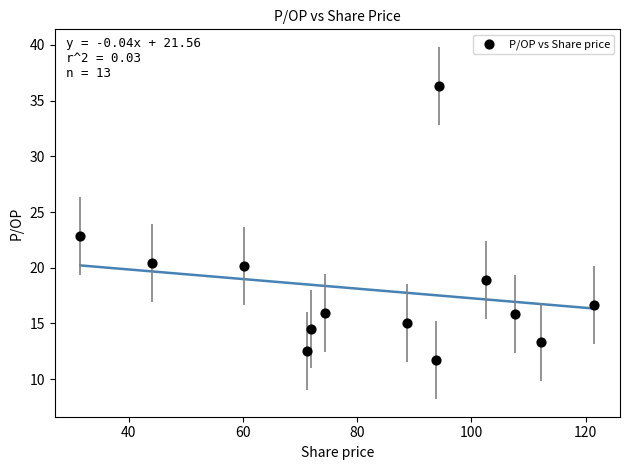

What Y value in the scatter plot is closest to 24?

22.8